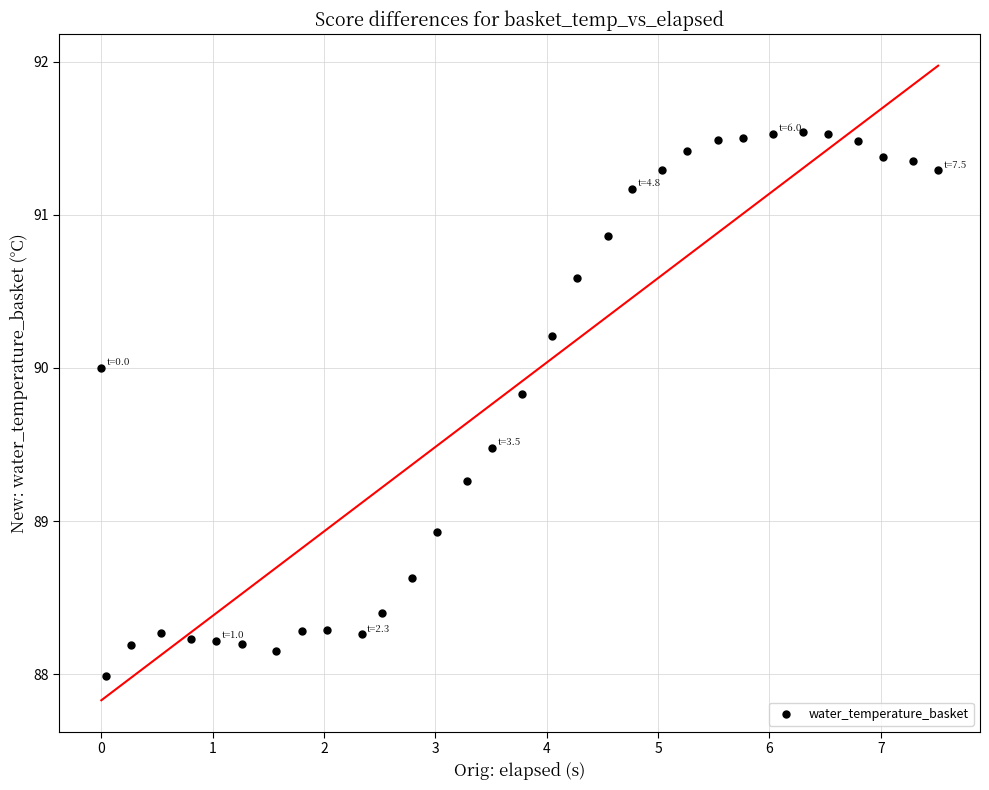

What is the range of X values (max minus min)?

7.5